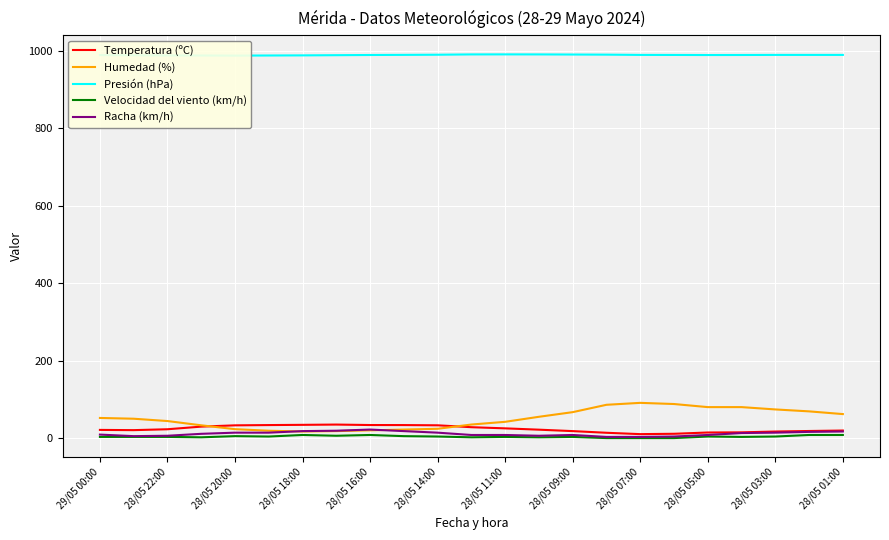

True or false: Humedad (%) has a value of 17.0 at 28/05 18:00.

True